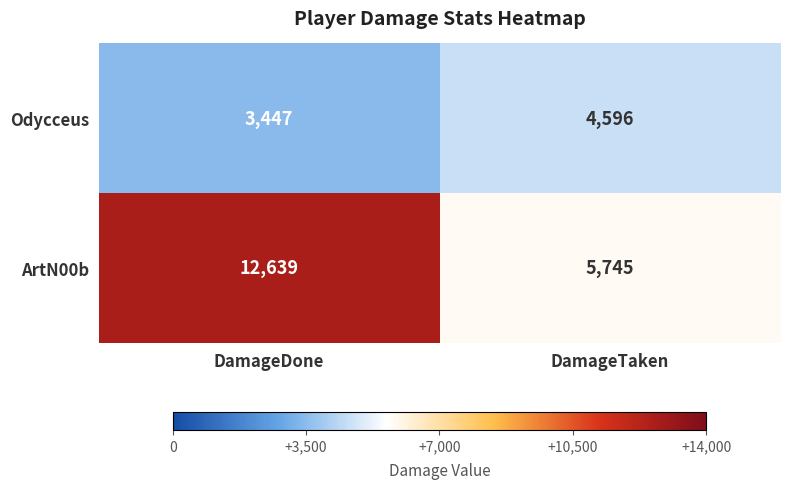

At which label is Odycceus closest to 4021?

DamageDone